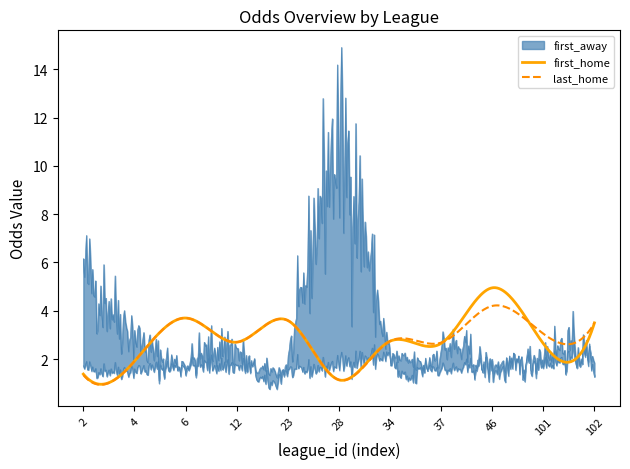

What is the maximum value for last_home?

4.2